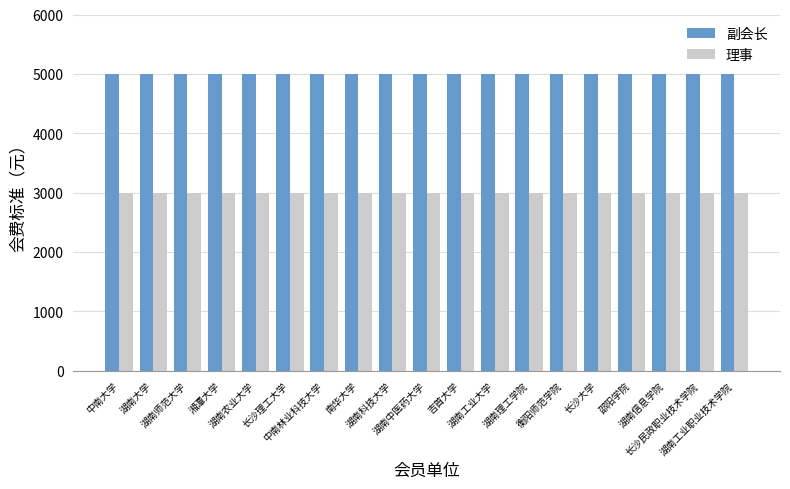

Reading left to right, list all the values displayed in this chart.

副会长: 5000	5000	5000	5000	5000	5000	5000	5000	5000	5000	5000	5000	5000	5000	5000	5000	5000	5000	5000
理事: 3000	3000	3000	3000	3000	3000	3000	3000	3000	3000	3000	3000	3000	3000	3000	3000	3000	3000	3000